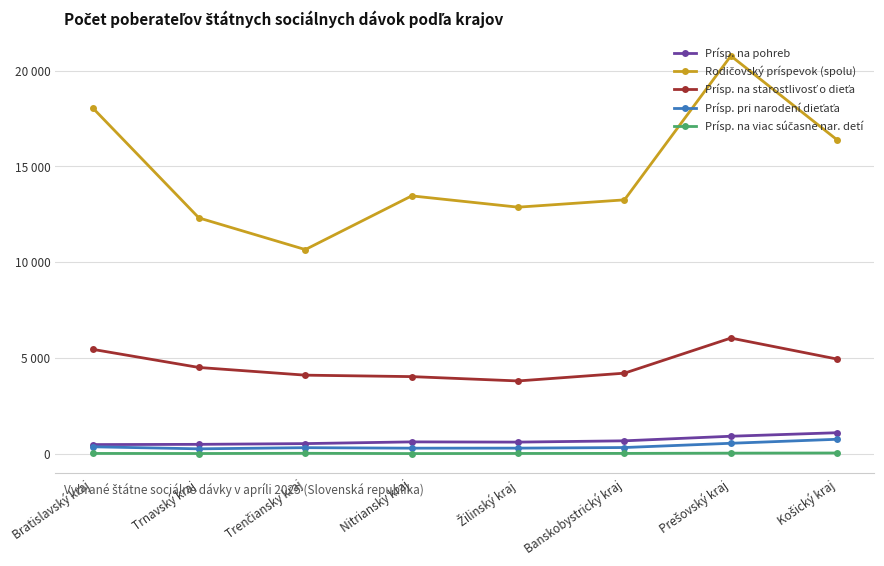

True or false: Prísp. na viac súčasne nar. detí and Prísp. na pohreb intersect in this chart.

False